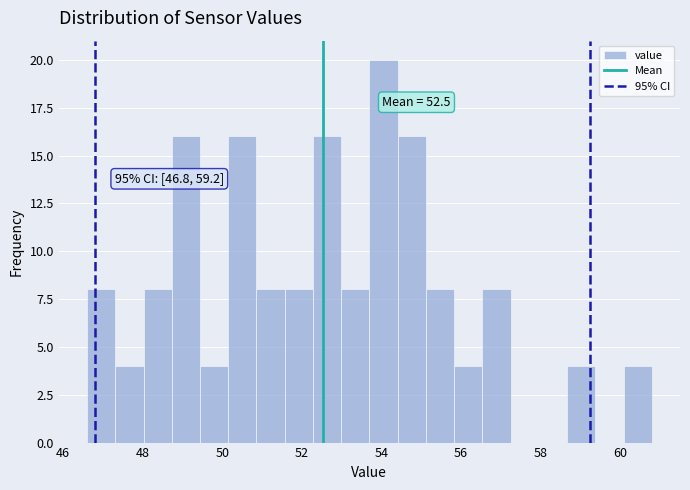

Around what value on the x-axis is the tallest bar? Give the approximate position of its centre, as read against the axis.

54.0